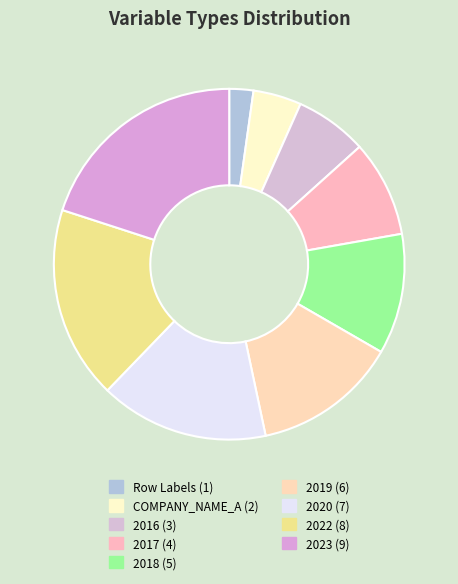

Is it true that 2018 is 1% of the pie?

False